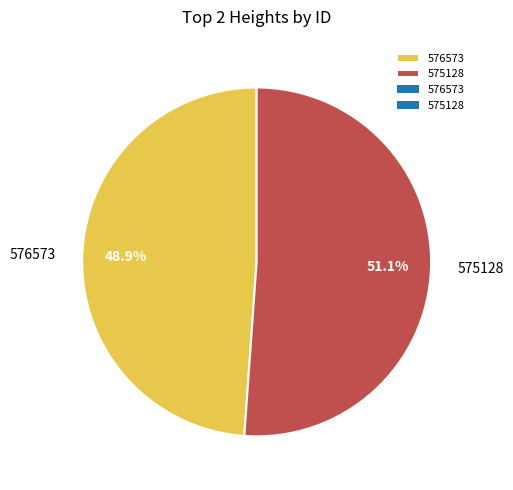

What is the largest slice in the pie chart?

575128